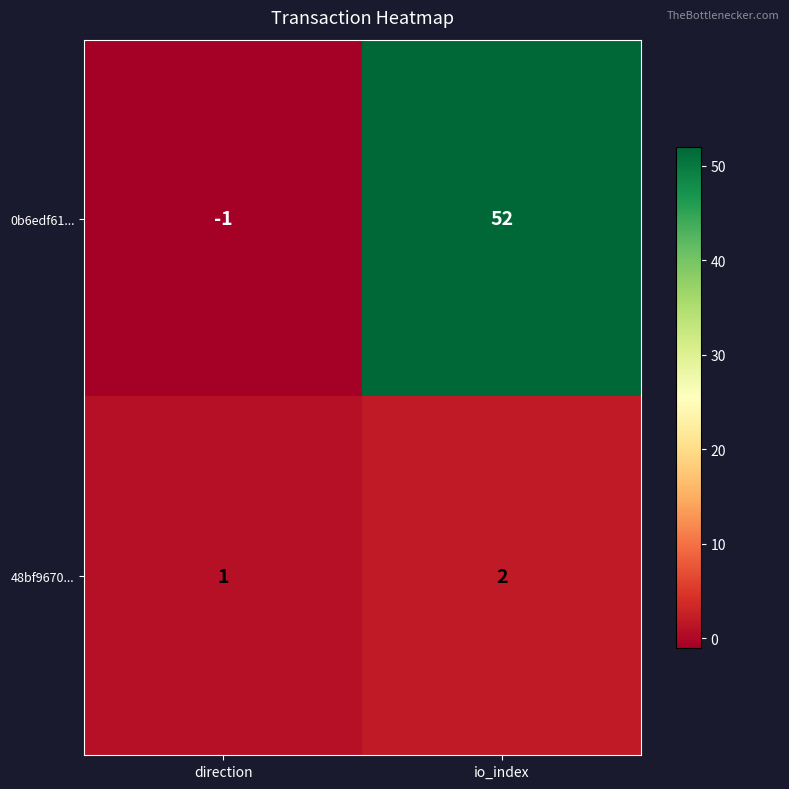

Reading right to left, transcribe all the data shown in this chart.

0b6edf61...: 52	-1
48bf9670...: 2	1